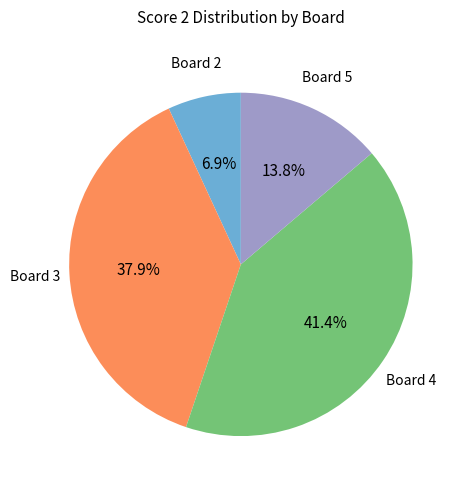

Count the number of slices in the pie.

4